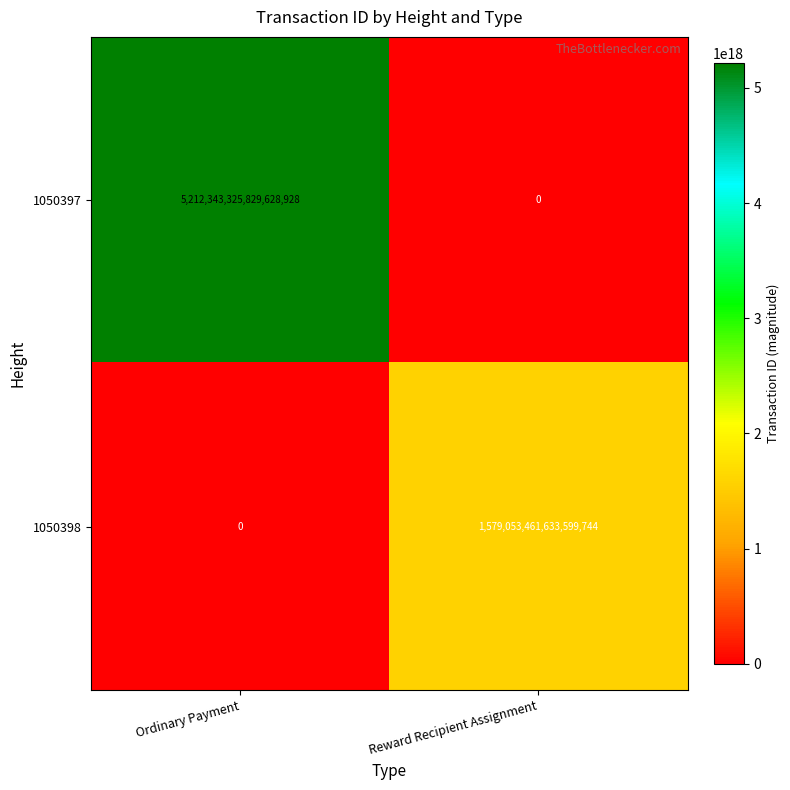

At which label is 1050397 closest to 2606171662914814464?

Ordinary Payment